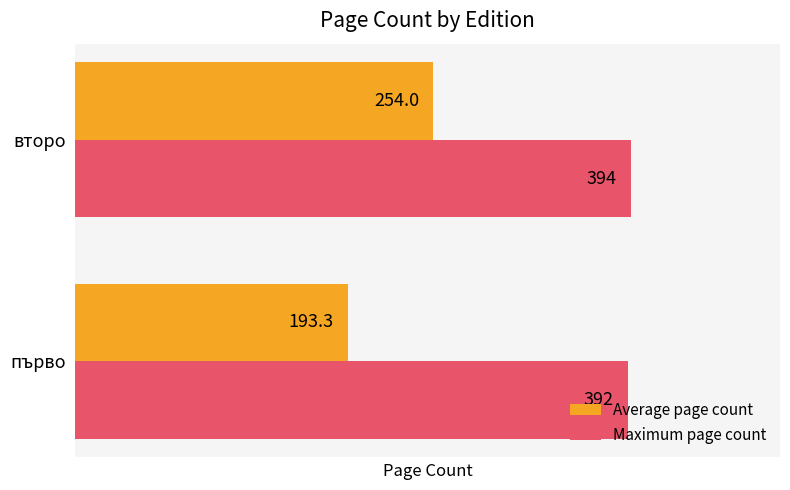

The Maximum page count series shows 140.4 at второ. True or false?

False